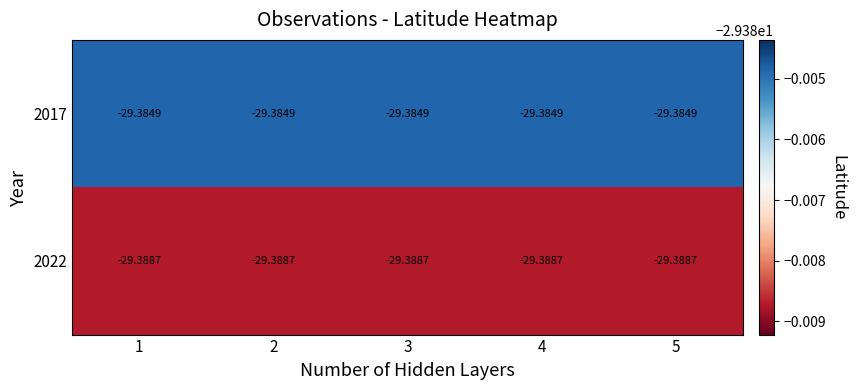

Is the value of 2017 at 4 greater than the value of 2022 at 1?

Yes